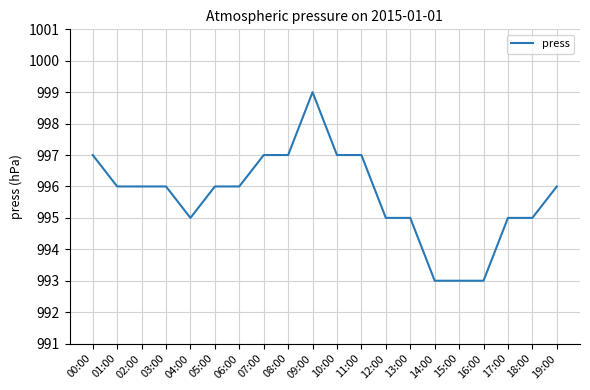

What position from the left is 00:00?

1